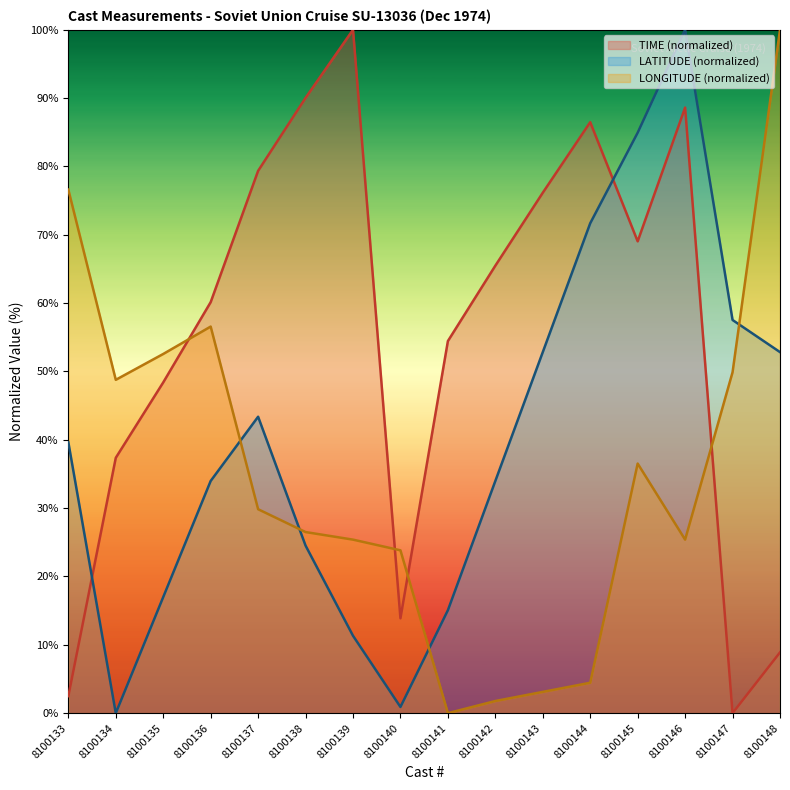

What is the difference between the TIME values at 8100141 and 8100138?

35.6